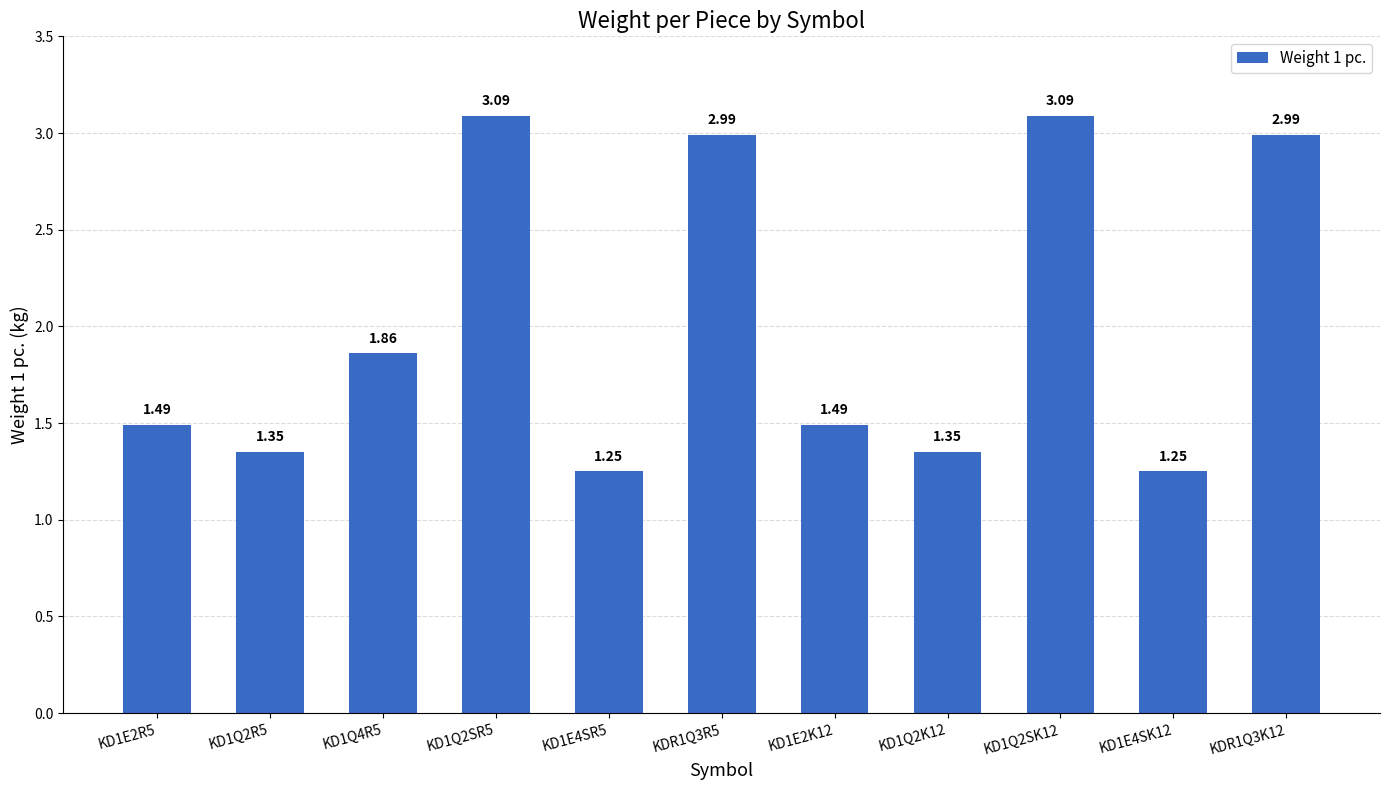

Between KD1E4SR5 and KD1Q2R5, which is larger?

KD1Q2R5